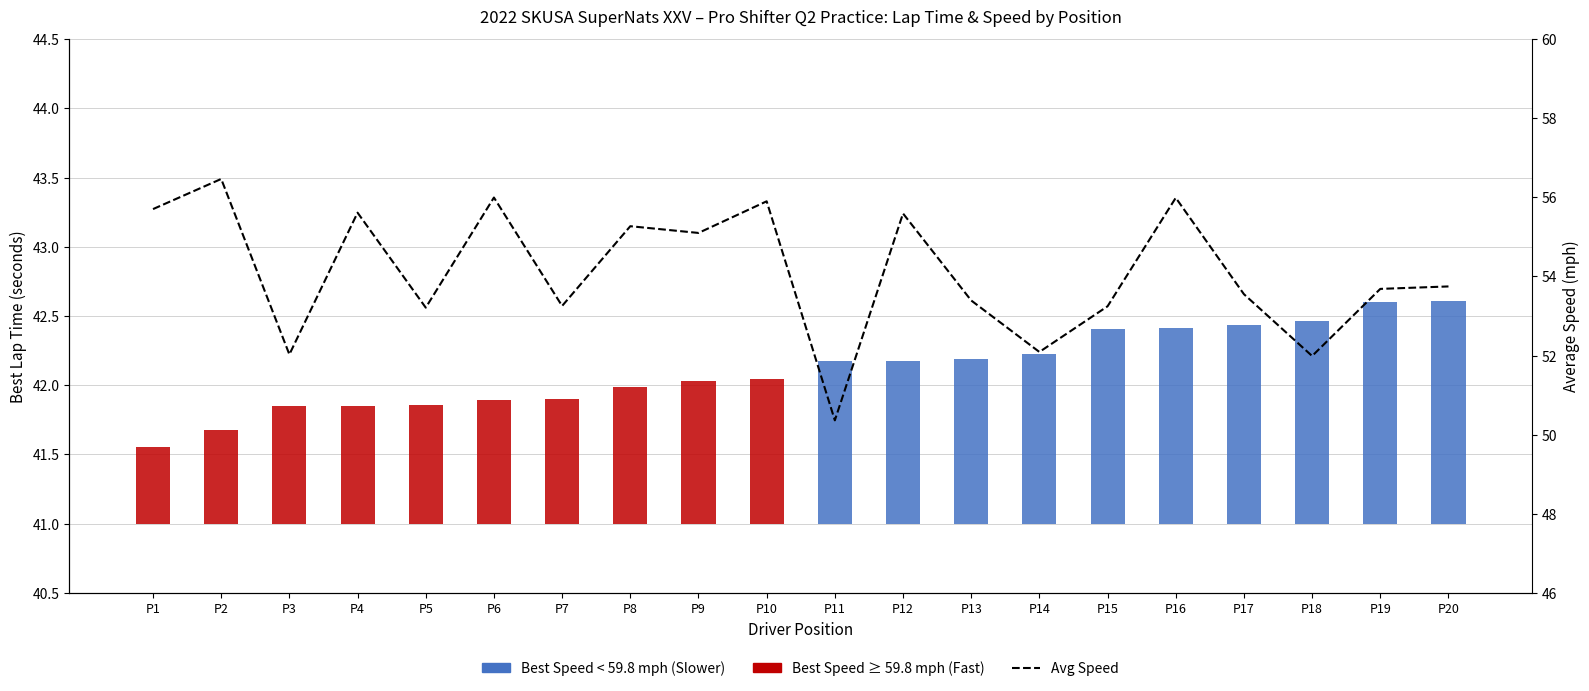

What is the sum of all values?

1082.2